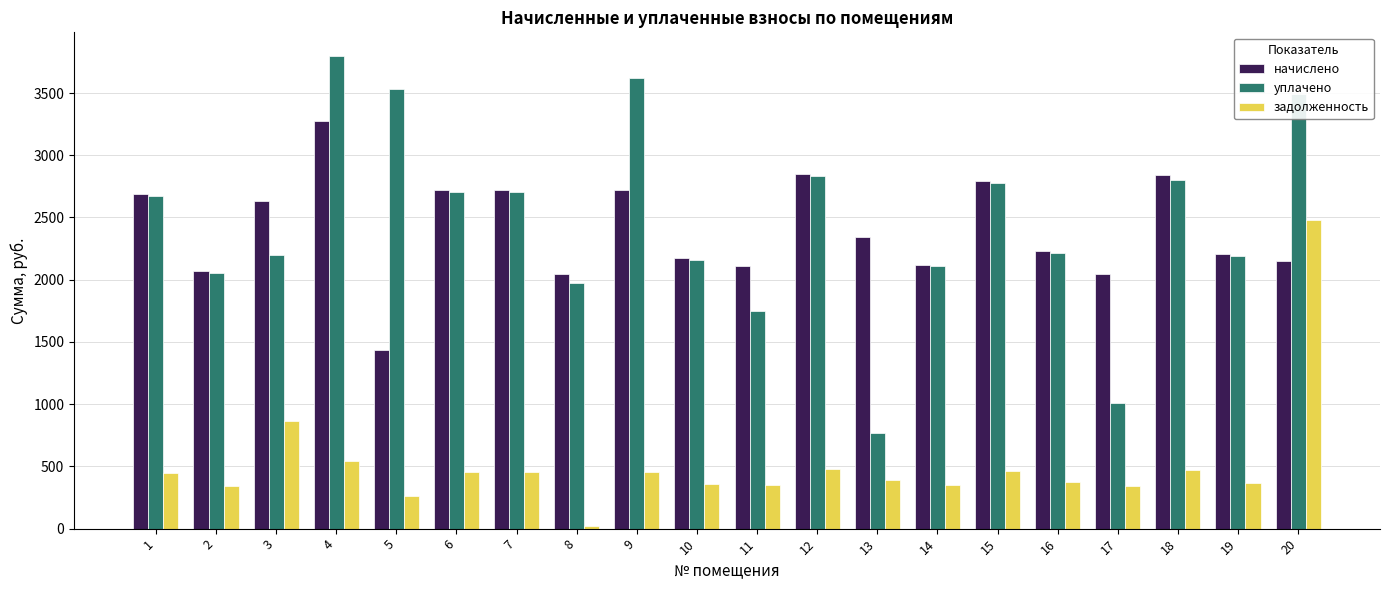

What is the value of the уплачено bar at the 8th from the left?

1976.7